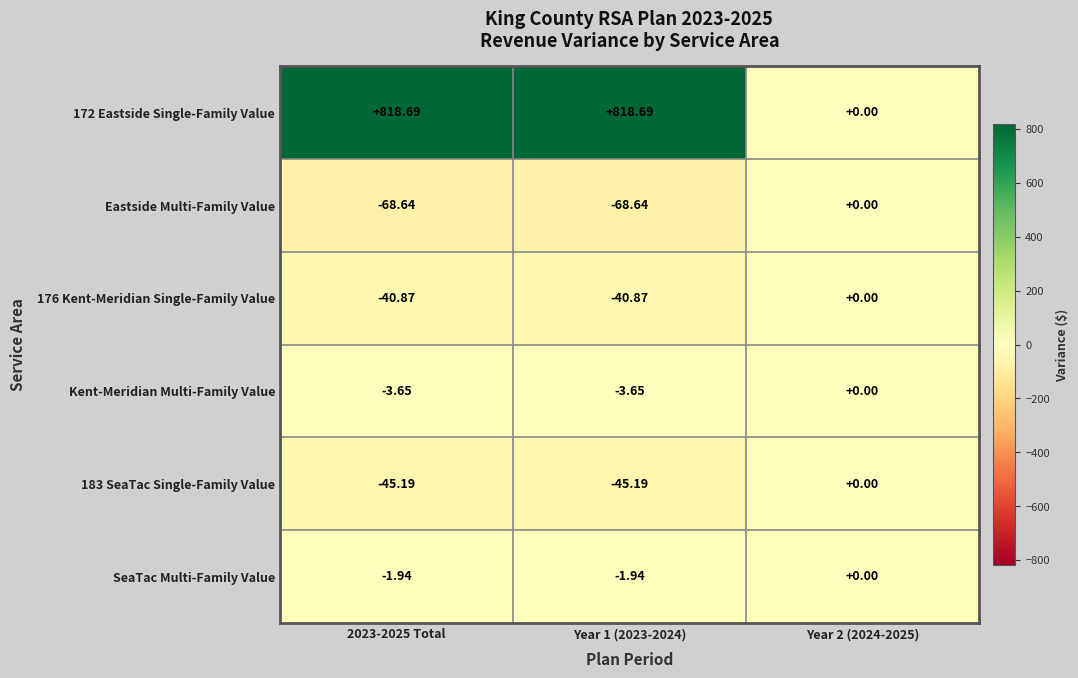

Which series changed the most between Year 1 (2023-2024) and Year 2 (2024-2025)?

172 Eastside Single-Family Value